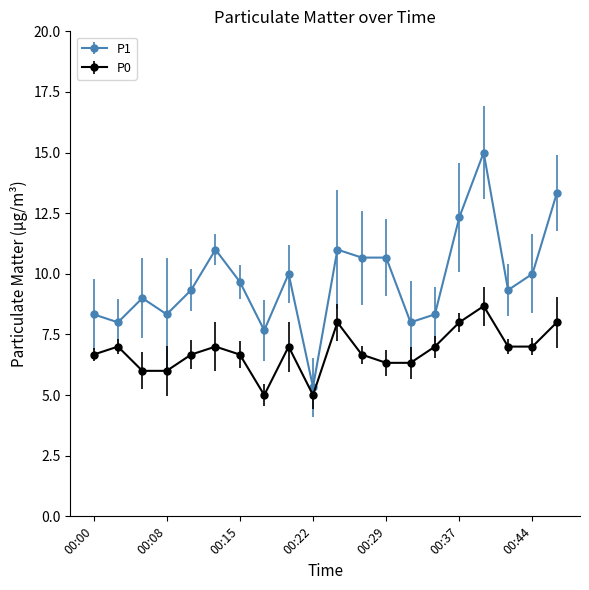

What is the greatest value displayed?

15.0